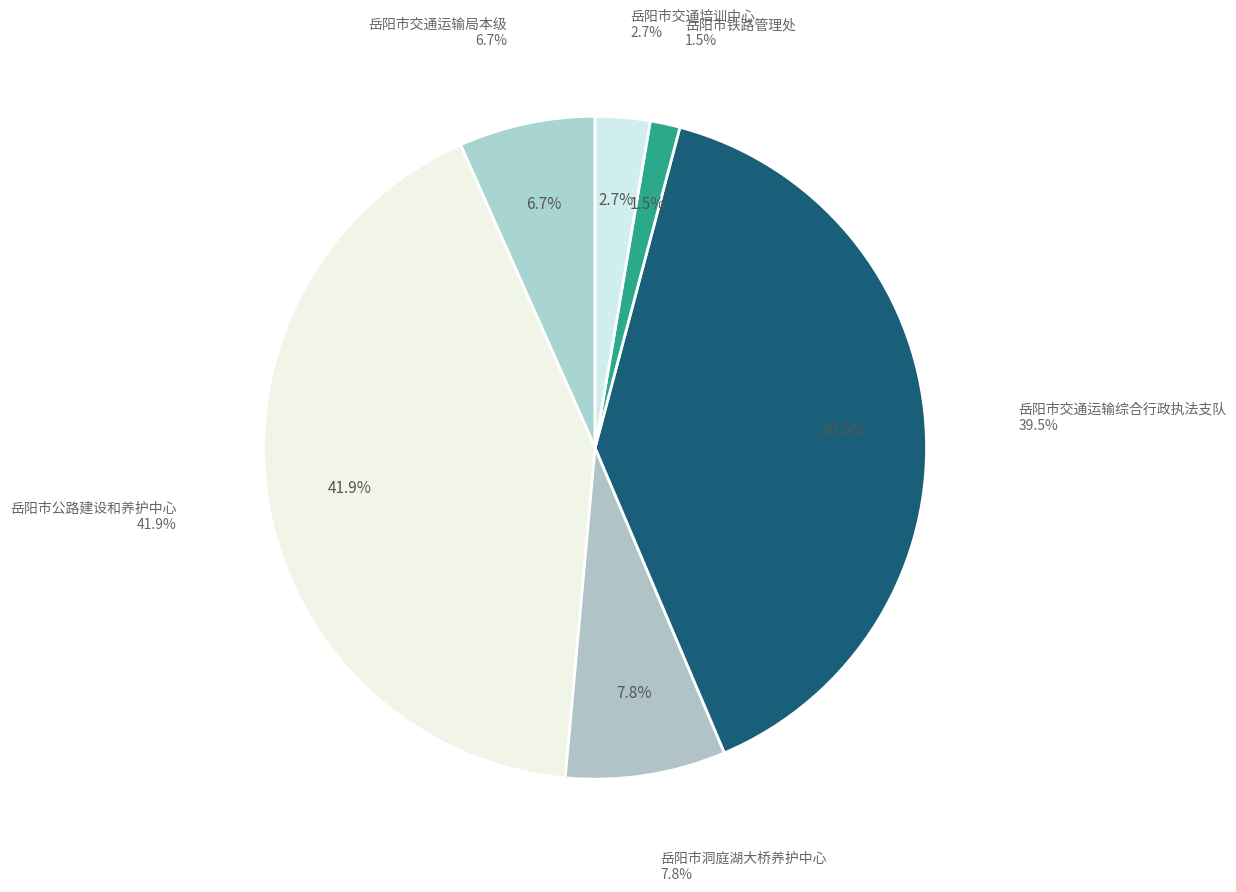

How many slices are in this pie chart?

6